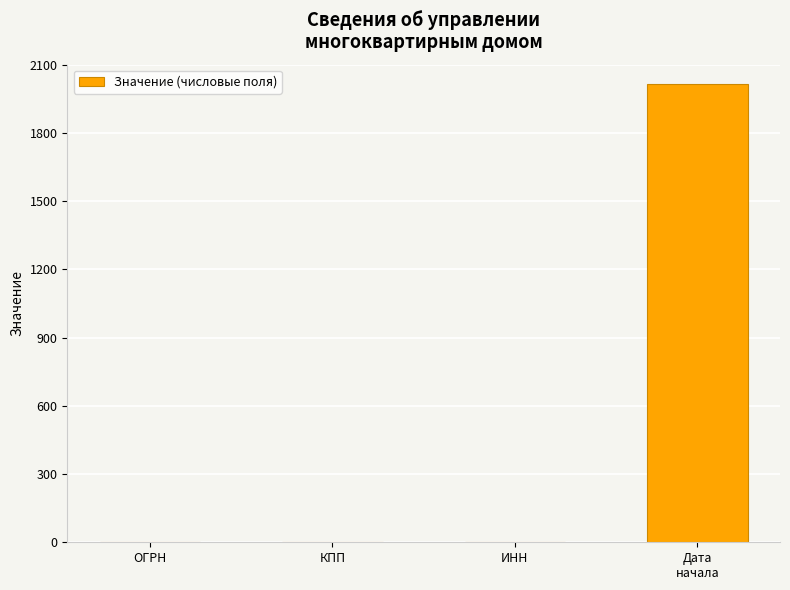

What is the greatest value displayed?

2015